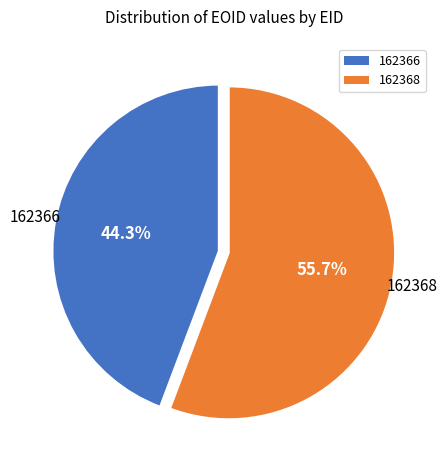

What is the smallest slice in the pie chart?

162366